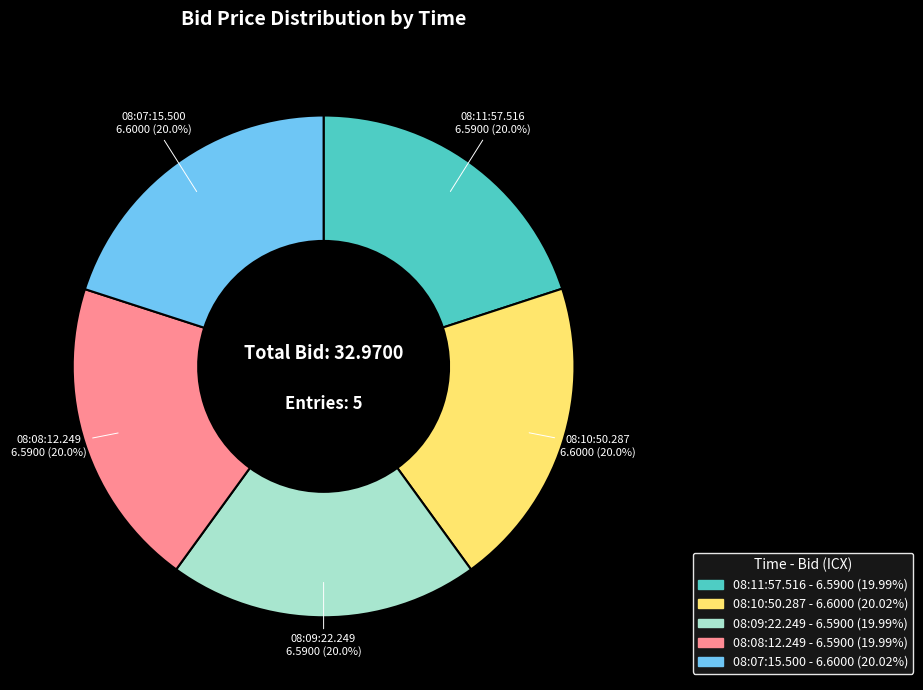

Approximately how many times larger is the value at 08:09:22.249 compared to 08:07:15.500?

1.0